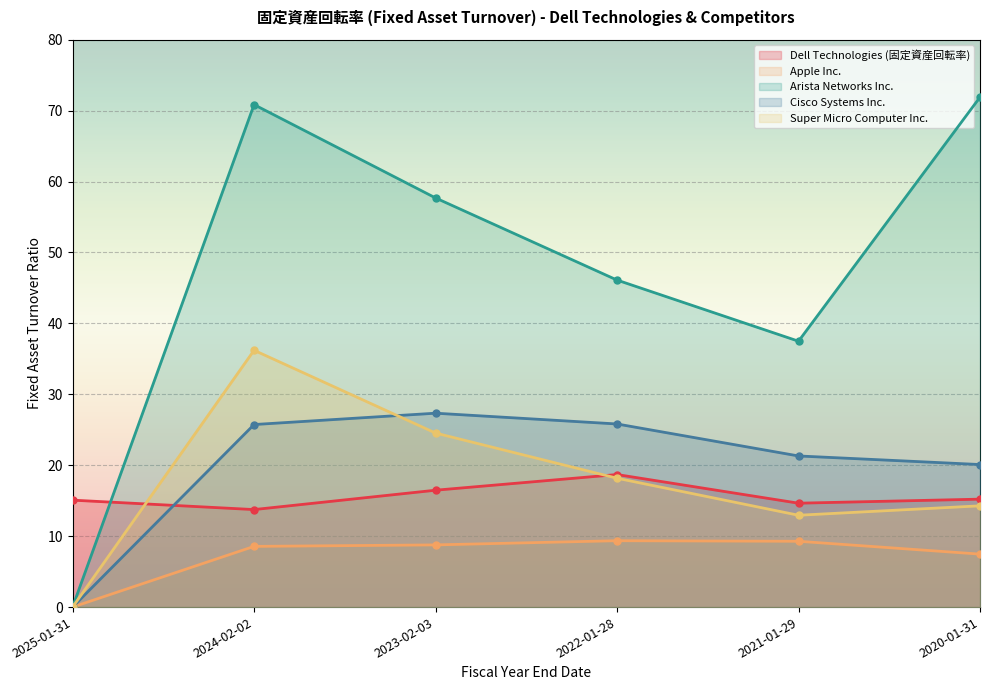

True or false: Super Micro Computer Inc. and Arista Networks Inc. intersect in this chart.

False